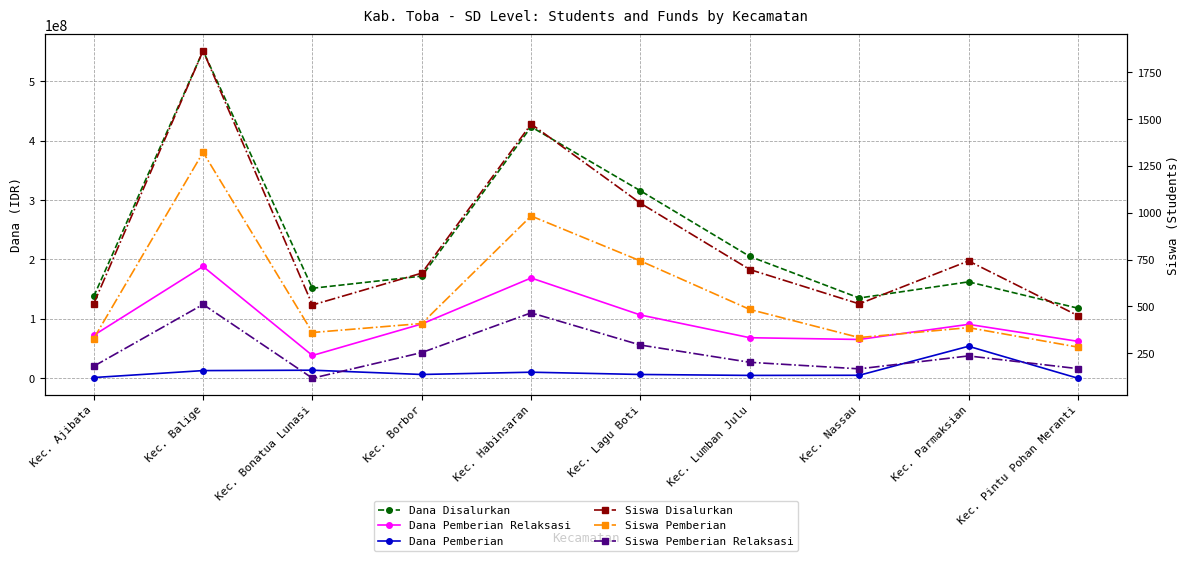

What are all the series names shown in the legend?

Dana Disalurkan, Dana Pemberian Relaksasi, Dana Pemberian, Siswa Disalurkan, Siswa Pemberian, Siswa Pemberian Relaksasi